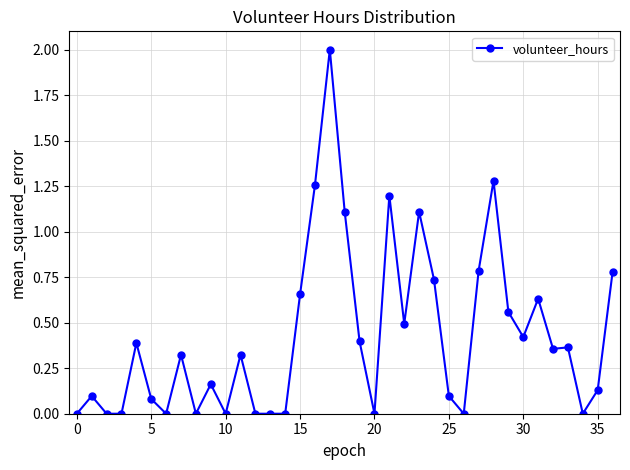

Count the number of categories in the chart.

37